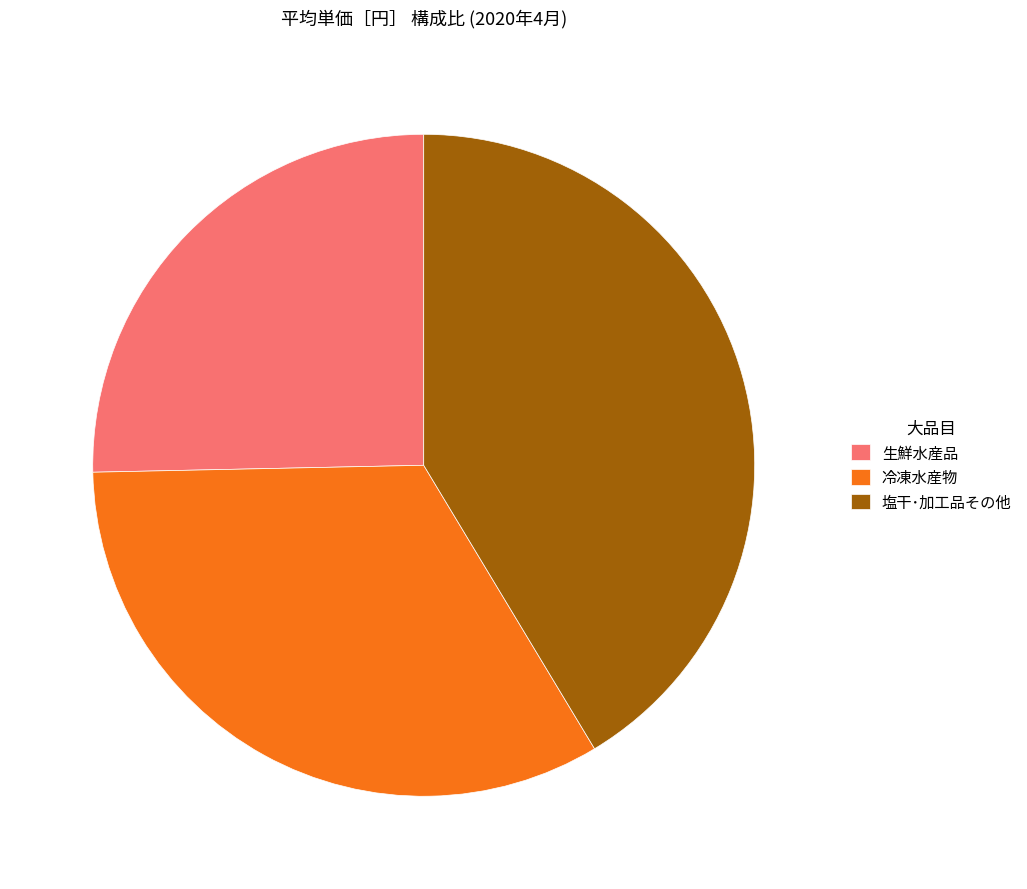

How many segments does this pie chart have?

3